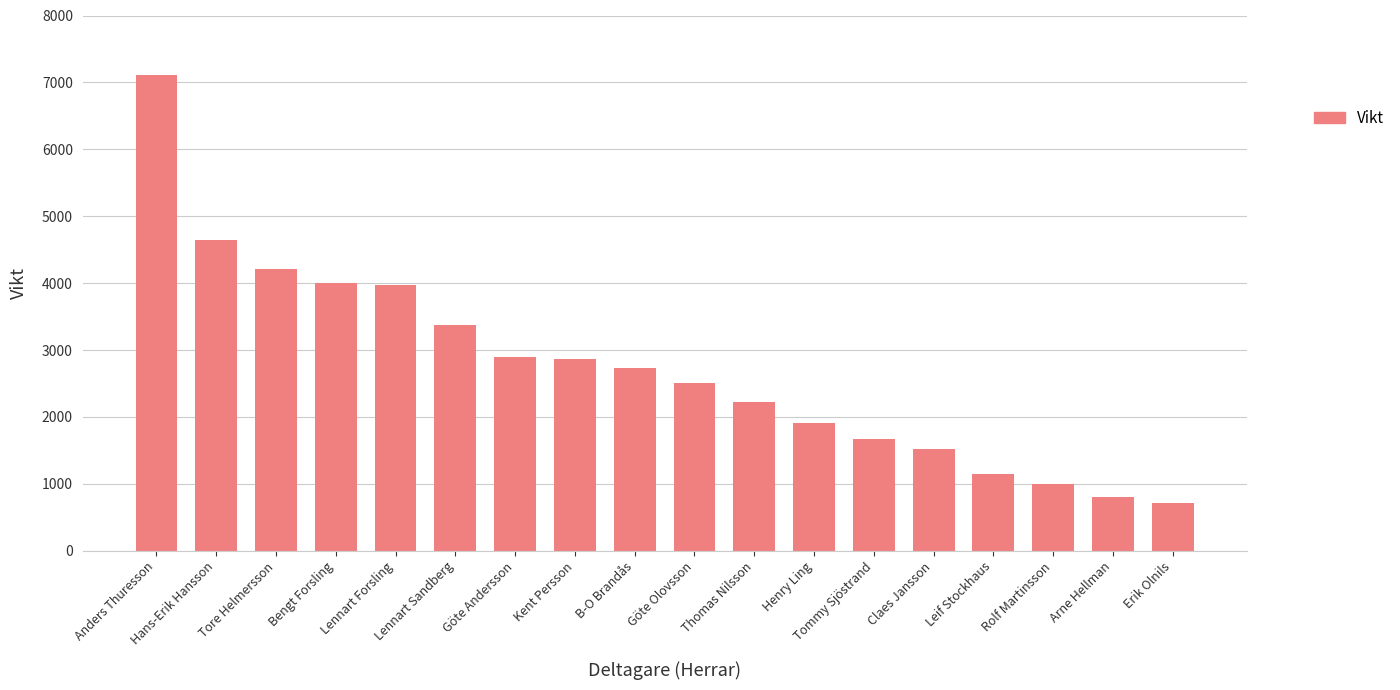

Which has a higher value, Henry Ling or Anders Thuresson?

Anders Thuresson